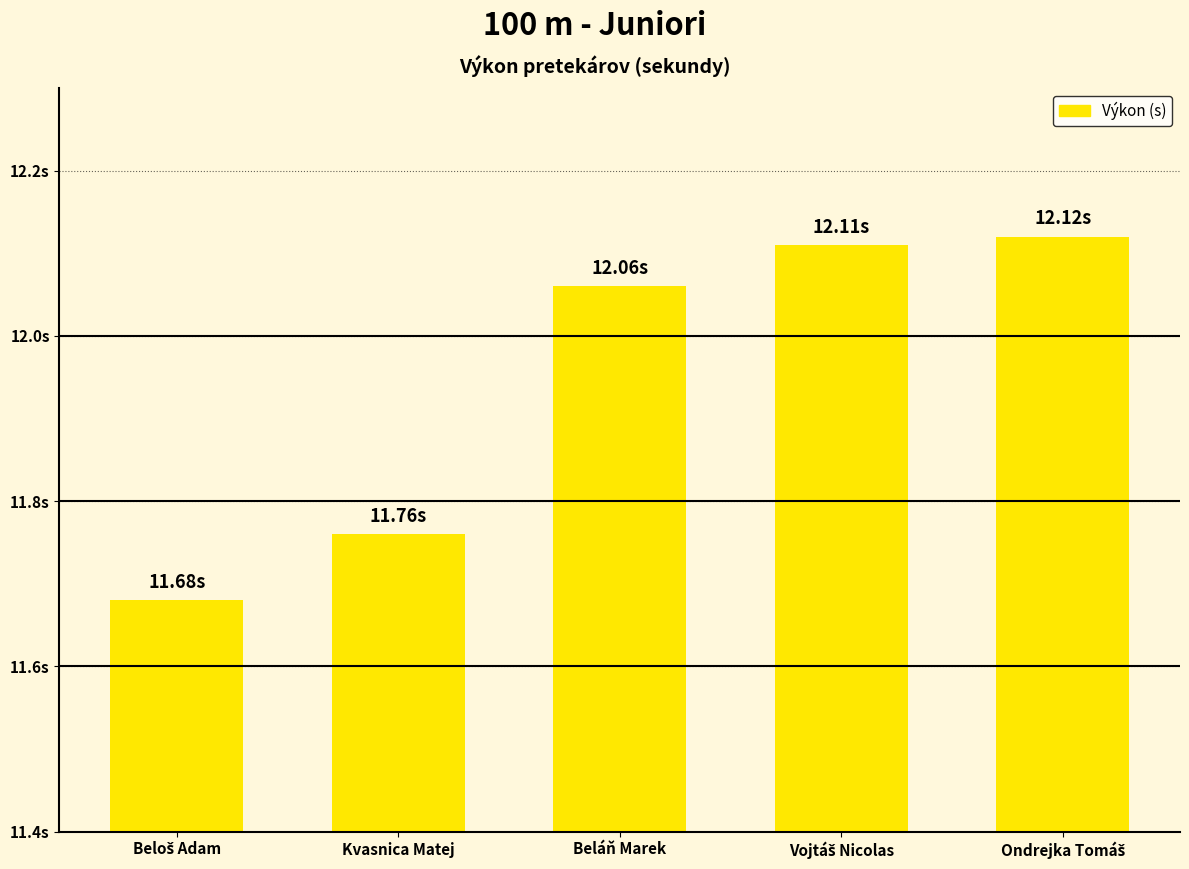

At which label is the value closest to 11?

Beloš Adam